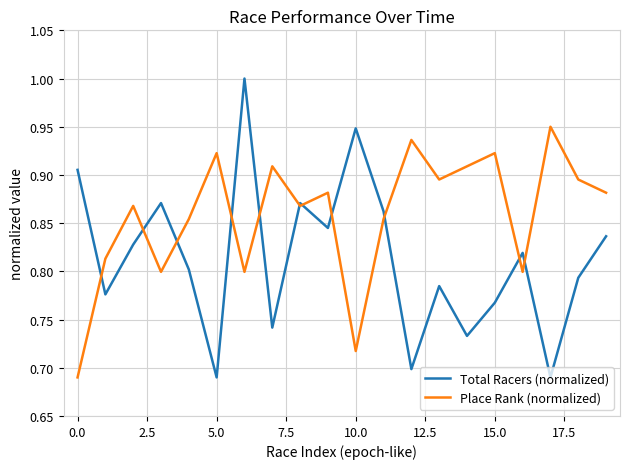

List the series in order of their overall mean, highest first.

Place Rank (normalized), Total Racers (normalized)